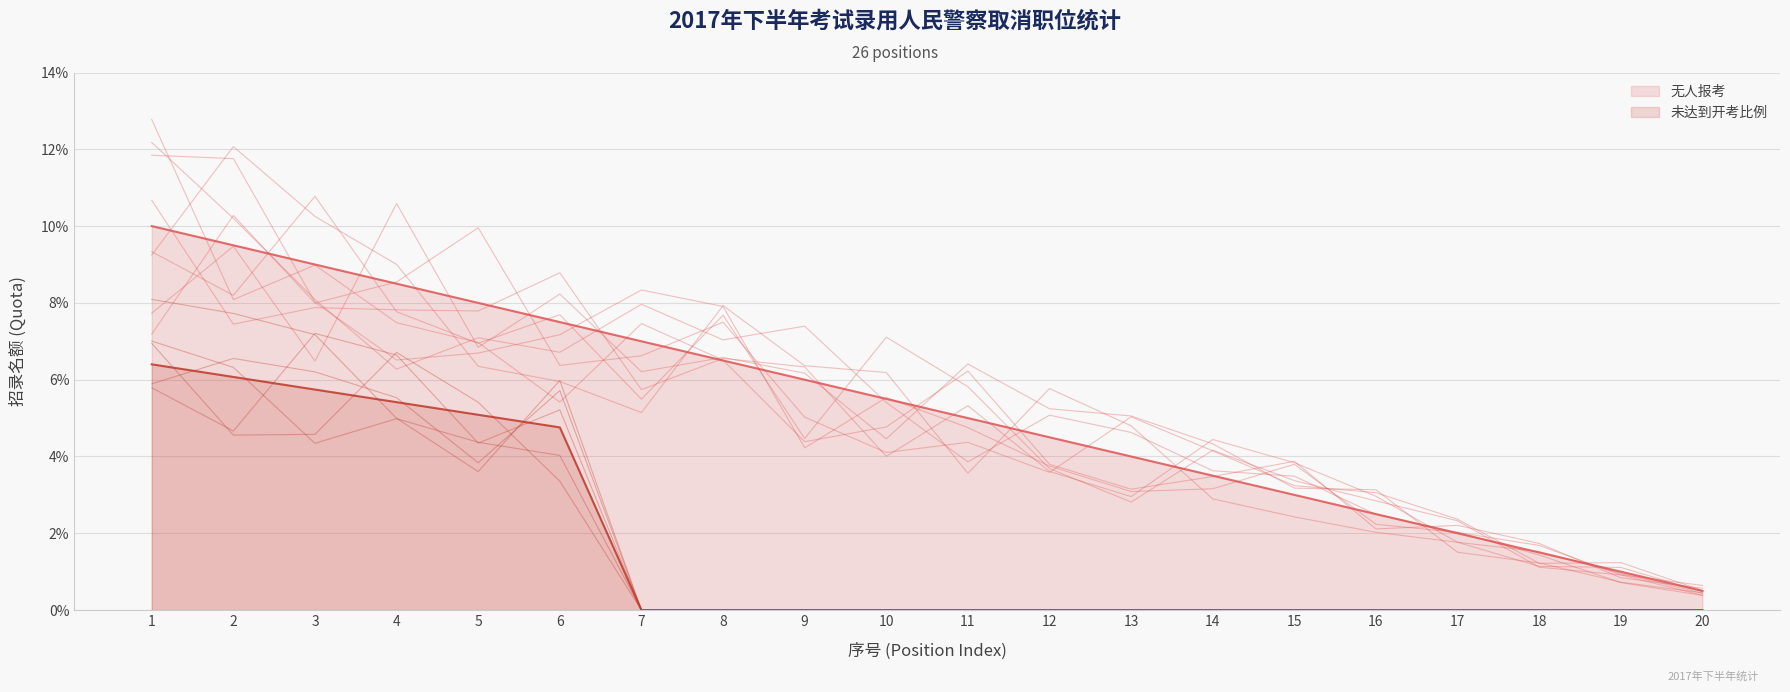

List the labels in order of value, largest first.

1, 2, 3, 4, 5, 6, 7, 8, 9, 10, 11, 12, 13, 14, 15, 16, 17, 18, 19, 20